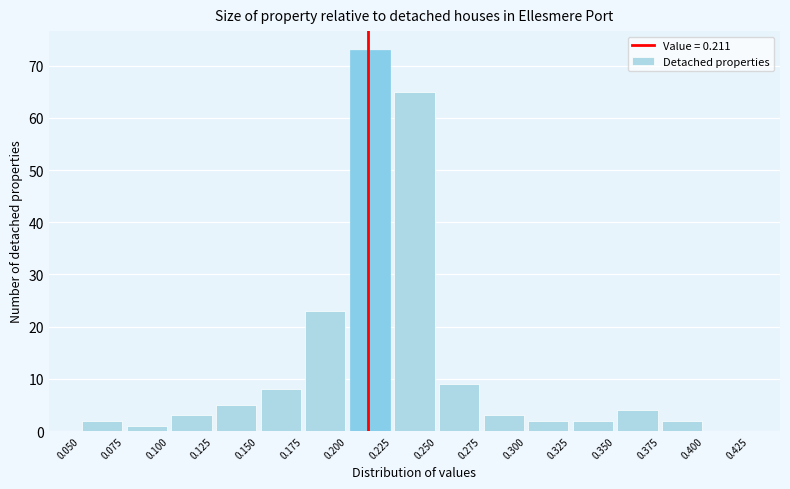

Which range on the x-axis has the tallest bar?

0.200 to 0.225